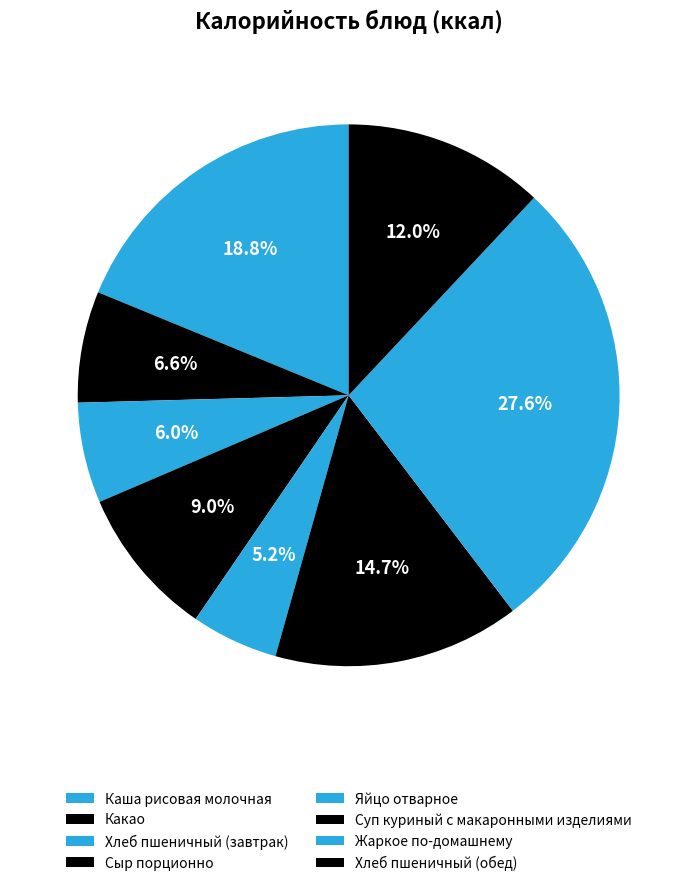

What is the change in value from Какао to Сыр порционно?

+28.7